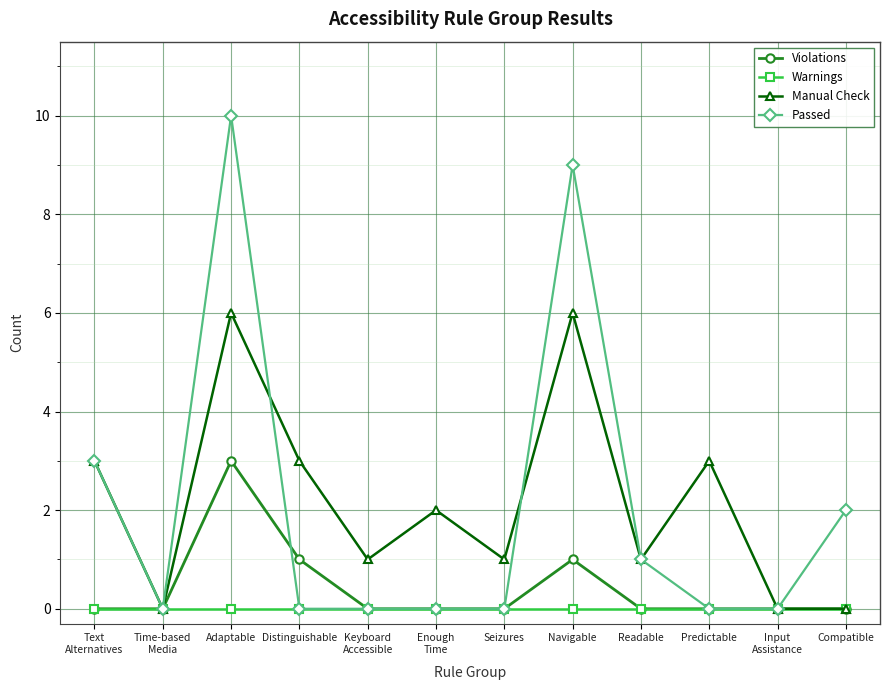

Which series has the largest range (max minus min)?

Passed